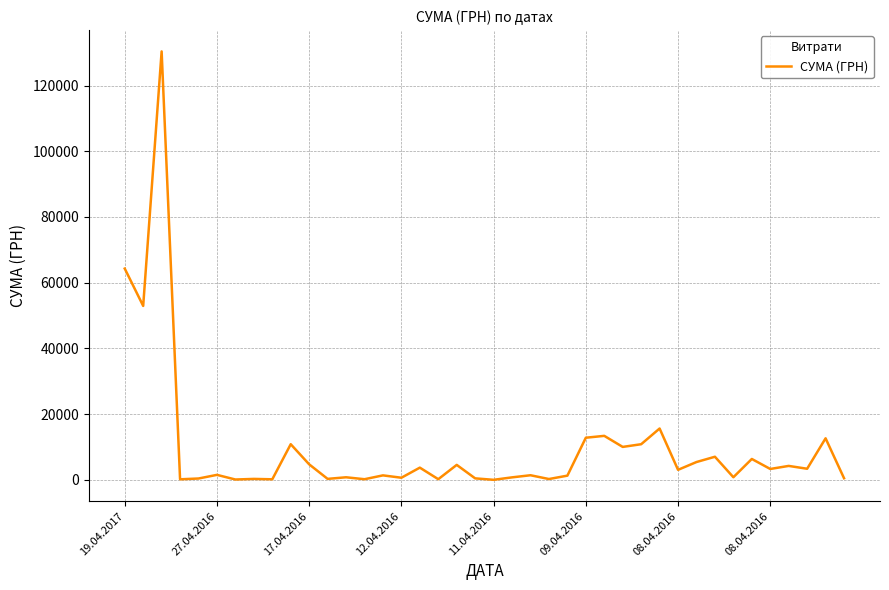

What is the difference between the maximum and minimum values?

130357.3